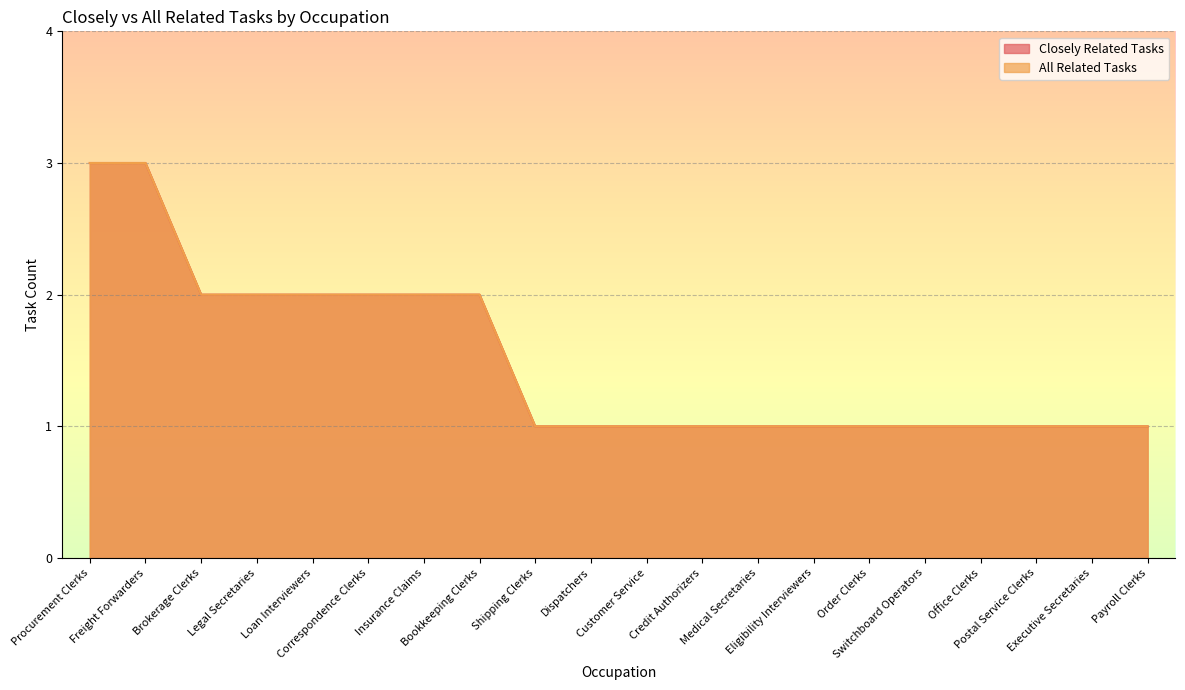

How many Closely Related Tasks values are between 1 and 2?

18